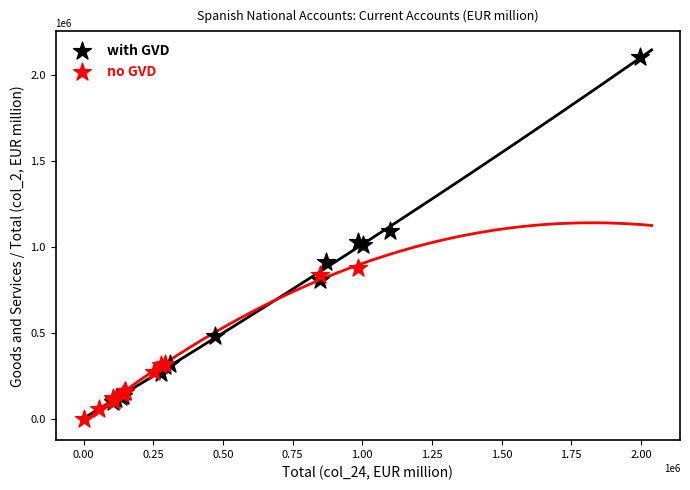

Which series contains the lowest Y value?

no GVD